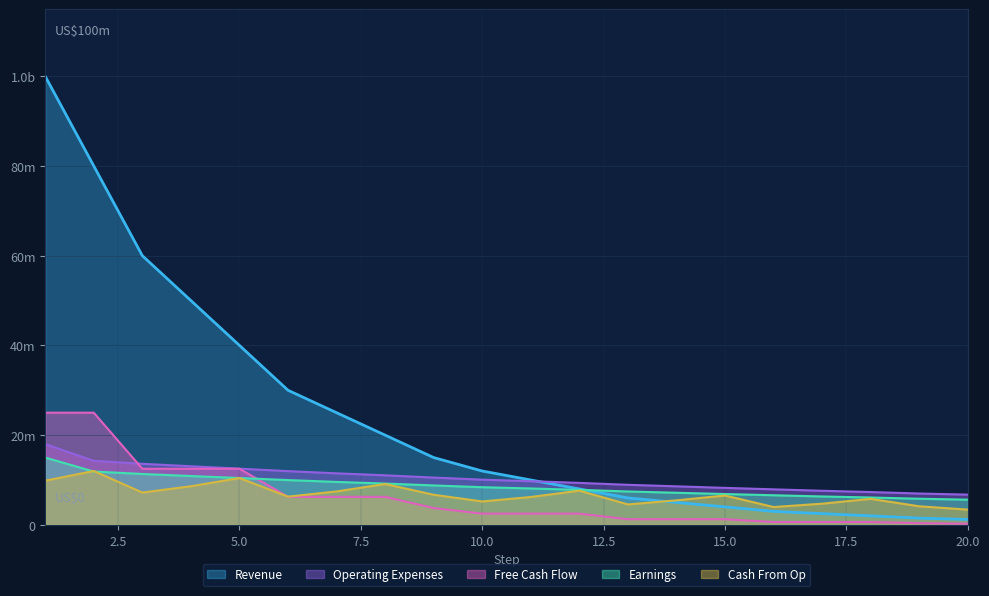

How many data points in Earnings are above 10071204?

10